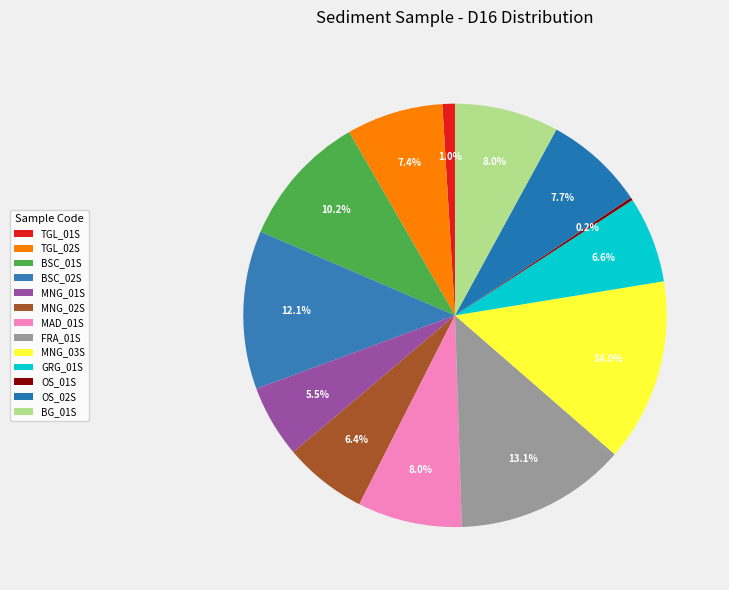

To the nearest percent, what is the average slice percentage?

8%